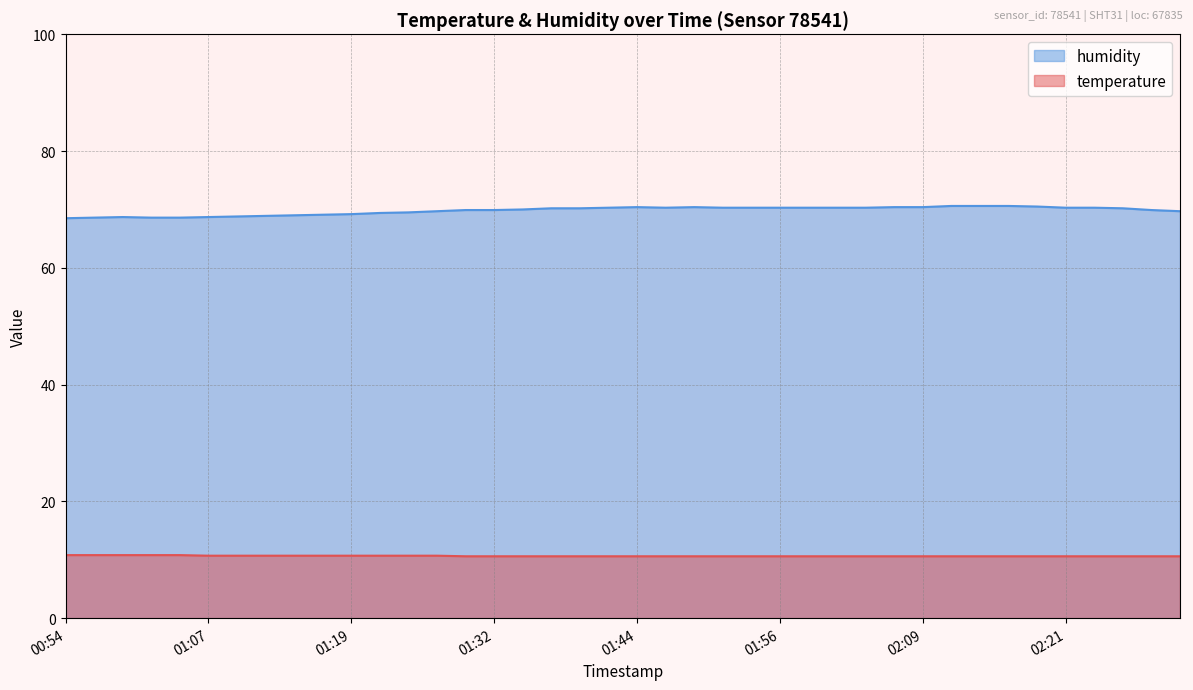

Reading right to left, transcribe all the data shown in this chart.

temperature: 02:31=10.6	02:29=10.6	02:26=10.6	02:24=10.6	02:21=10.6	02:19=10.6	02:16=10.6	02:14=10.6	02:11=10.6	02:09=10.6	02:06=10.6	02:04=10.6	02:01=10.6	01:59=10.6	01:56=10.6	01:54=10.6	01:51=10.6	01:49=10.6	01:46=10.6	01:44=10.6	01:42=10.6	01:39=10.6	01:37=10.6	01:34=10.6	01:32=10.6	01:29=10.6	01:27=10.7	01:24=10.7	01:22=10.7	01:19=10.7	01:17=10.7	01:14=10.7	01:12=10.7	01:09=10.7	01:07=10.7	01:04=10.8	01:02=10.8	00:59=10.8	00:57=10.8	00:54=10.8
humidity: 02:31=69.7	02:29=69.9	02:26=70.2	02:24=70.3	02:21=70.3	02:19=70.5	02:16=70.6	02:14=70.6	02:11=70.6	02:09=70.4	02:06=70.4	02:04=70.3	02:01=70.3	01:59=70.3	01:56=70.3	01:54=70.3	01:51=70.3	01:49=70.4	01:46=70.3	01:44=70.4	01:42=70.3	01:39=70.2	01:37=70.2	01:34=70.0	01:32=69.9	01:29=69.9	01:27=69.7	01:24=69.5	01:22=69.4	01:19=69.2	01:17=69.1	01:14=69.0	01:12=68.9	01:09=68.8	01:07=68.7	01:04=68.6	01:02=68.6	00:59=68.7	00:57=68.6	00:54=68.5